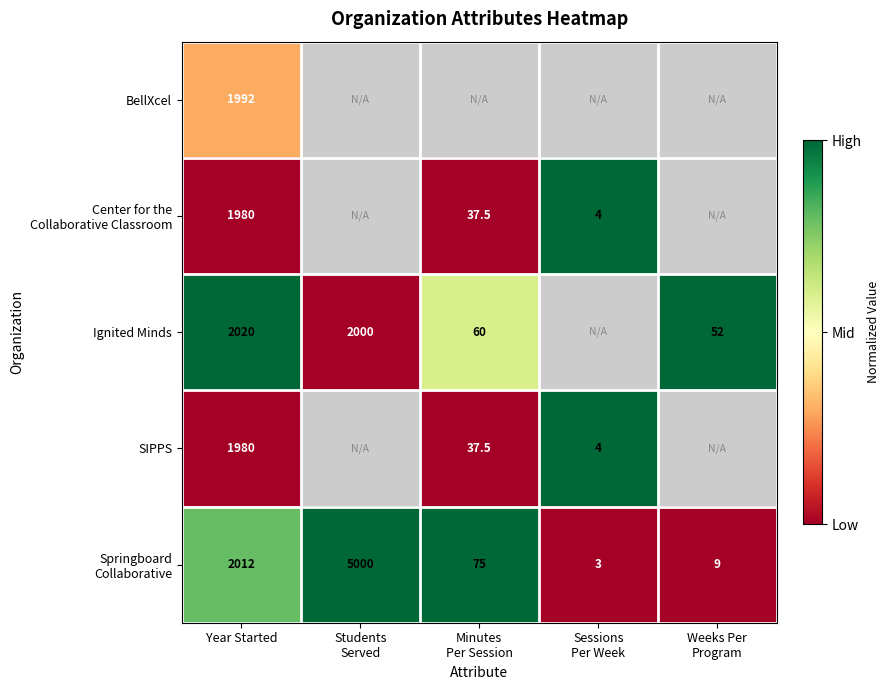

What is the spread (max minus min) of values at Year Started?

40.0